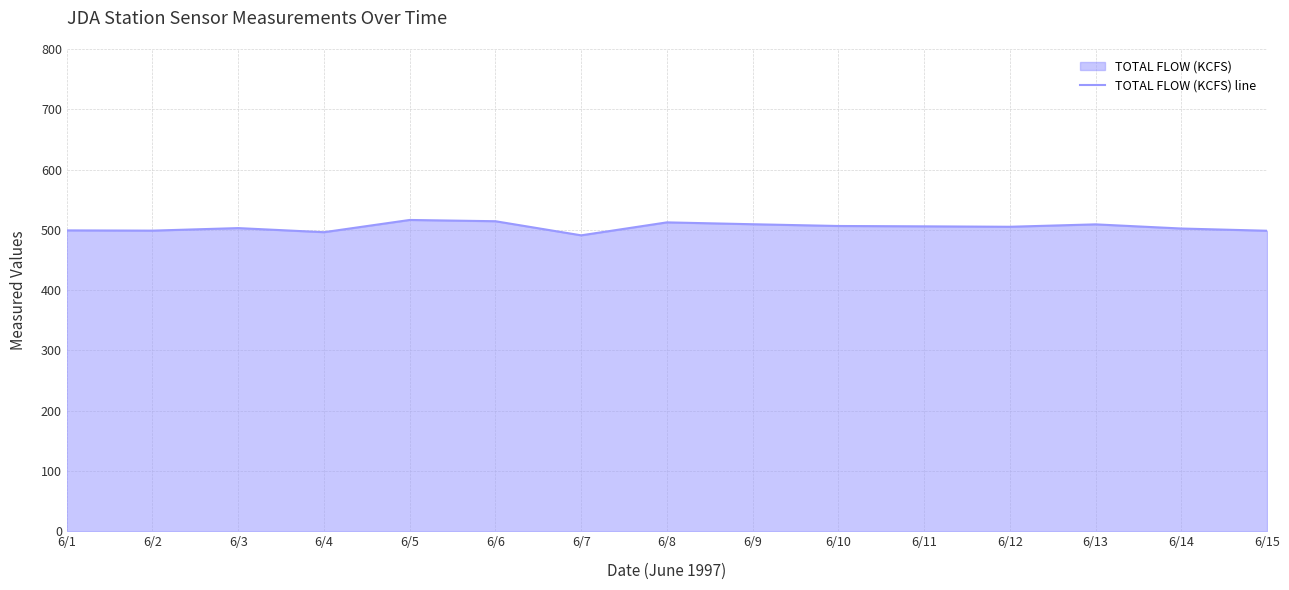

Reading right to left, list all the values displayed in this chart.

6/15=498.5	6/14=502.2	6/13=509.1	6/12=505.1	6/11=505.8	6/10=506.4	6/9=509.3	6/8=512.4	6/7=490.9	6/6=514.3	6/5=516.4	6/4=496.1	6/3=502.9	6/2=498.7	6/1=499.1